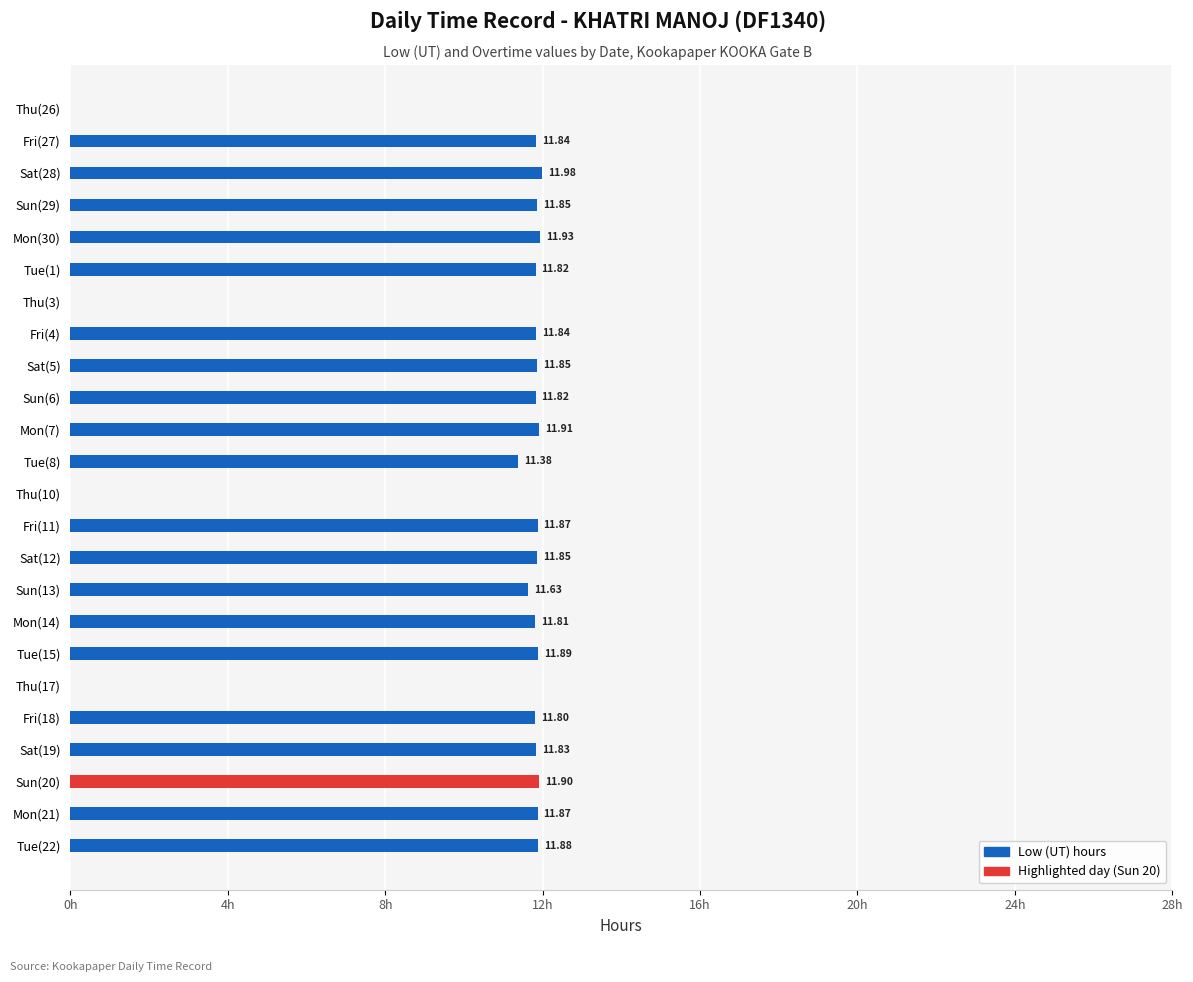

Between Sun(6) and Mon(21), which is larger?

Mon(21)